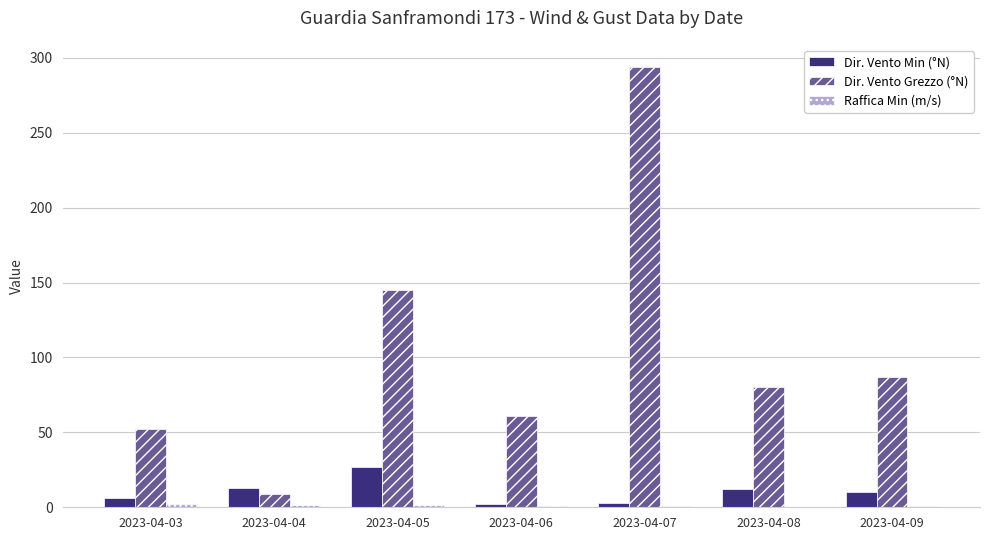

The Dir. Vento Grezzo (°N) series shows 53.4 at 2023-04-08. True or false?

False